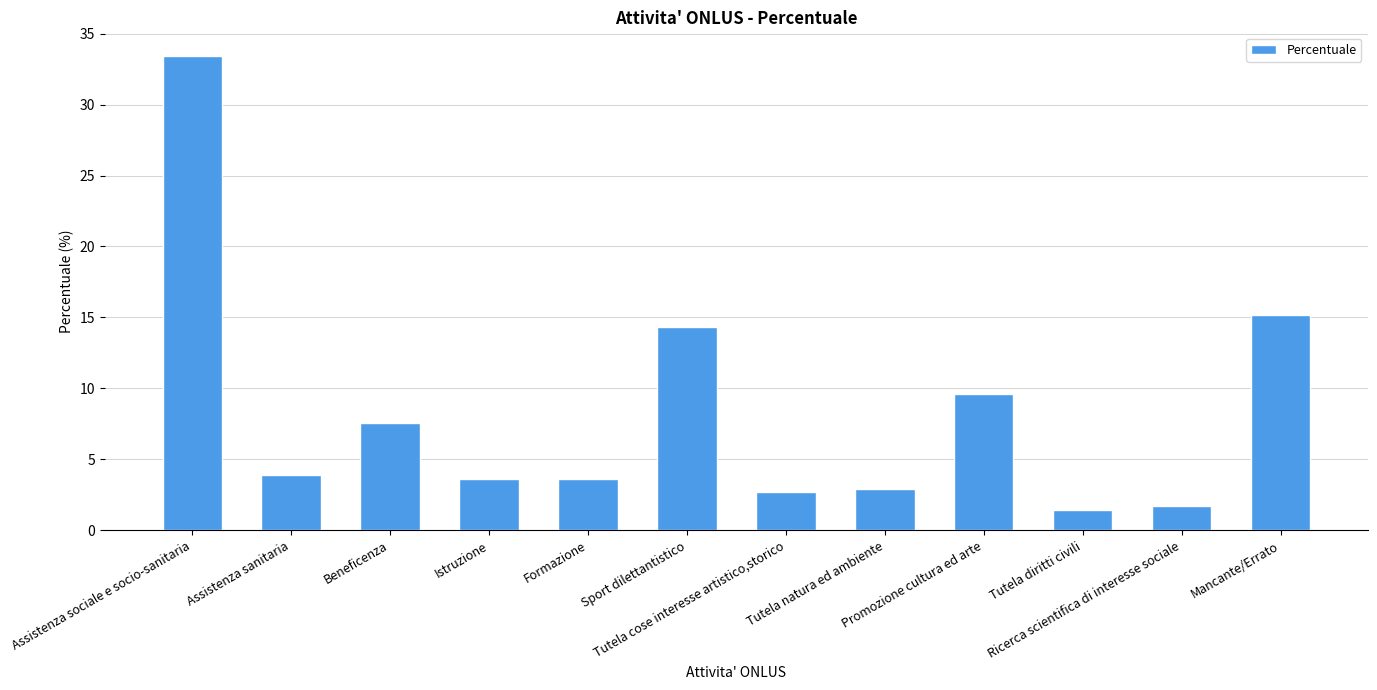

What is the sum of all values?

100.0